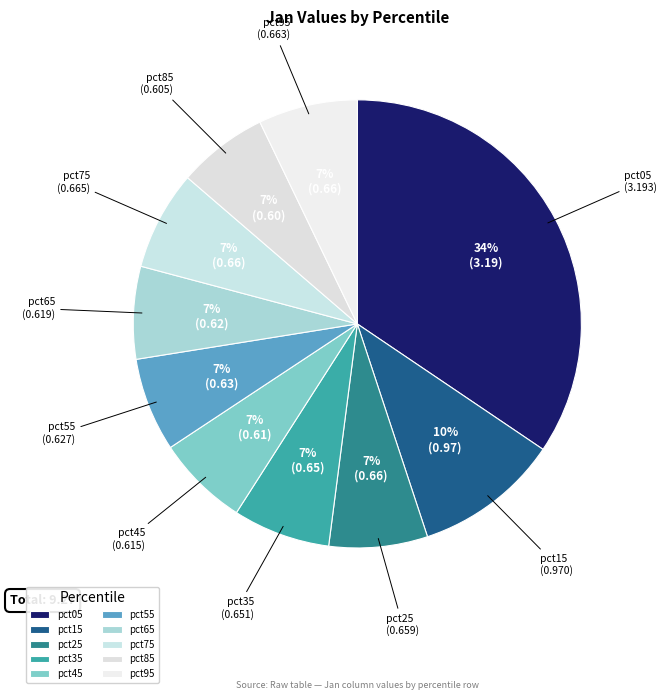

To the nearest percent, what portion does pct75 represent?

7%